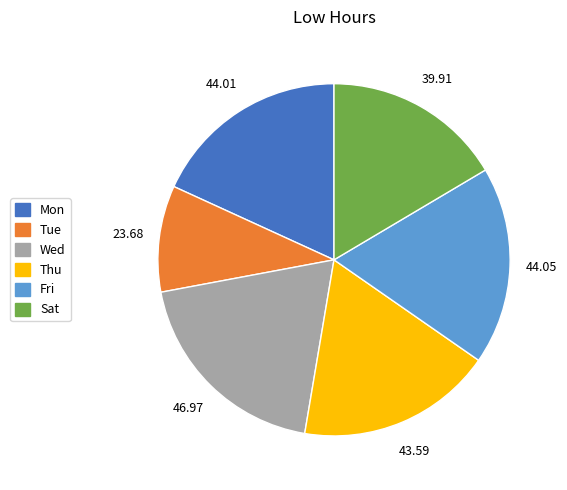

Which slice is the smallest?

Tue